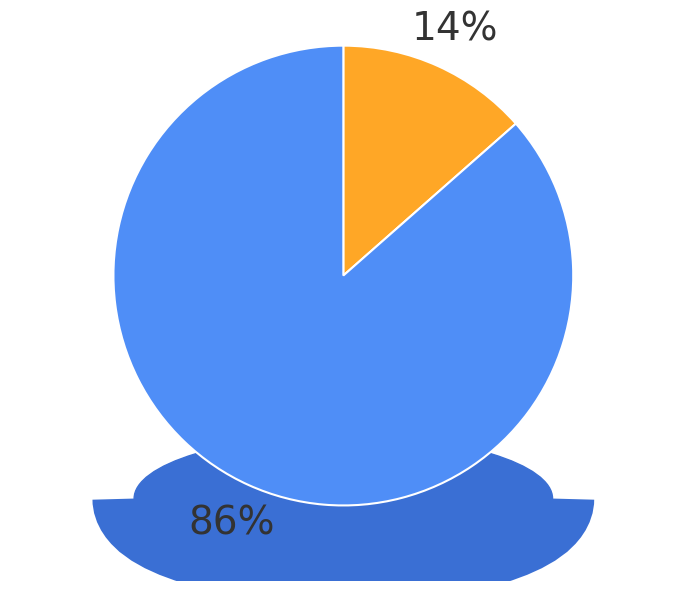

The Player King slice represents 76% of the pie. True or false?

False